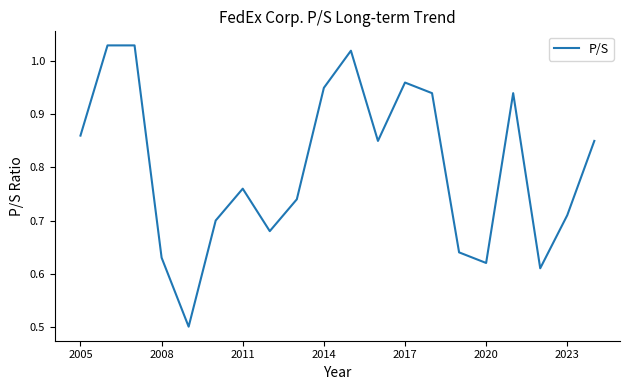

What is the difference between the maximum and minimum values?

0.5